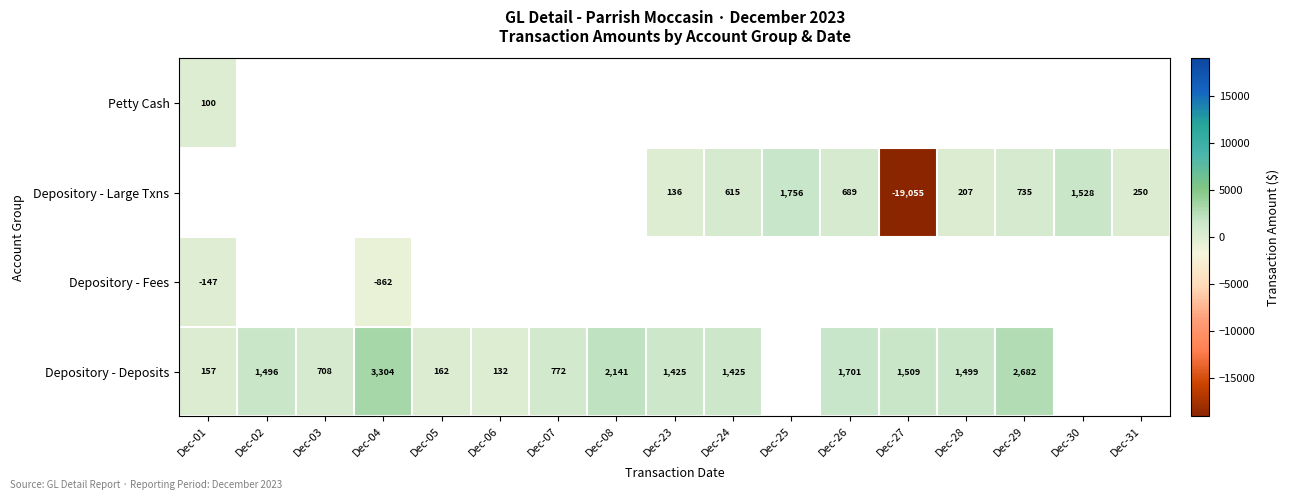

Count the number of categories in the chart.

17